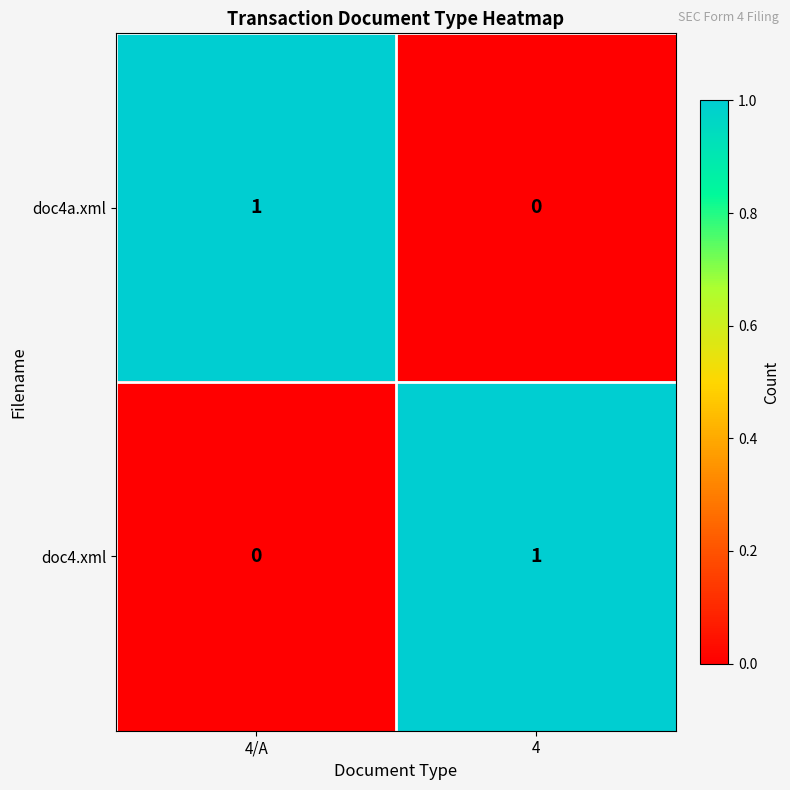

True or false: doc4.xml has a value of 0 at 4.

False